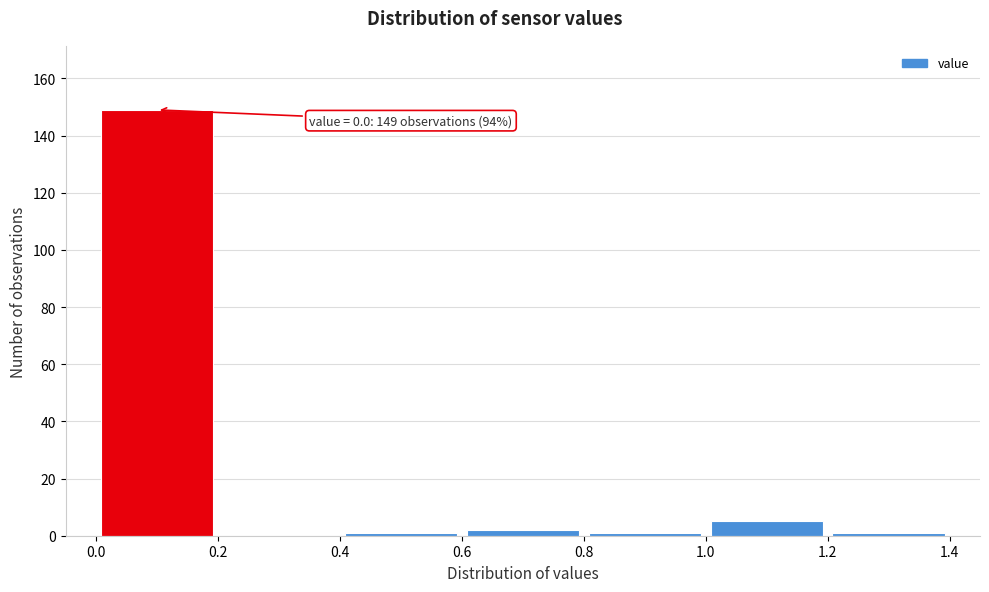

Over which range of the x-axis is the bar tallest?

0.0 to 0.2